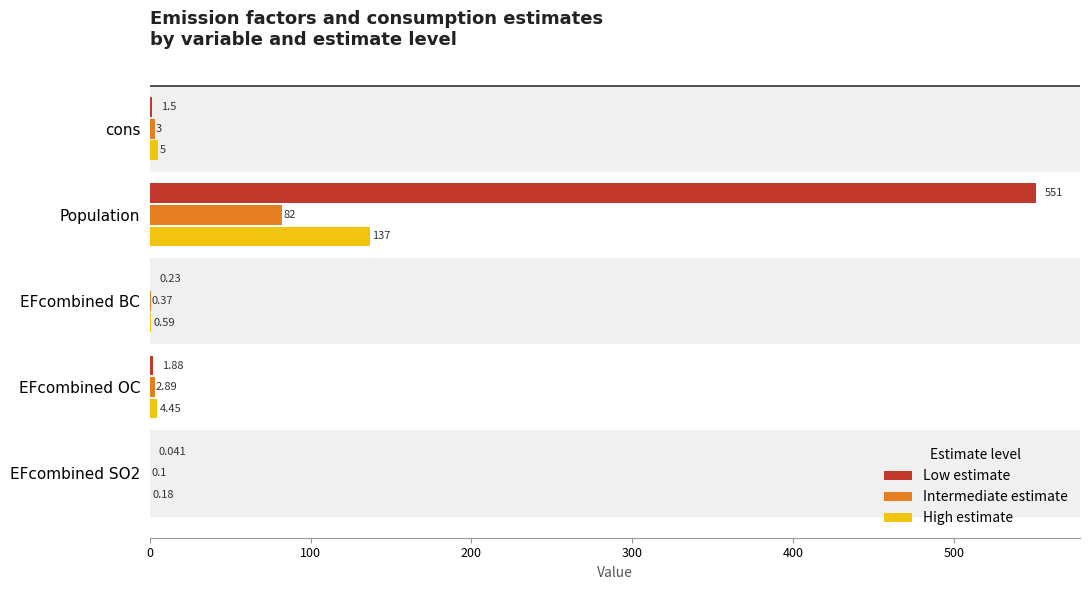

At which label does Low estimate reach its peak?

Population